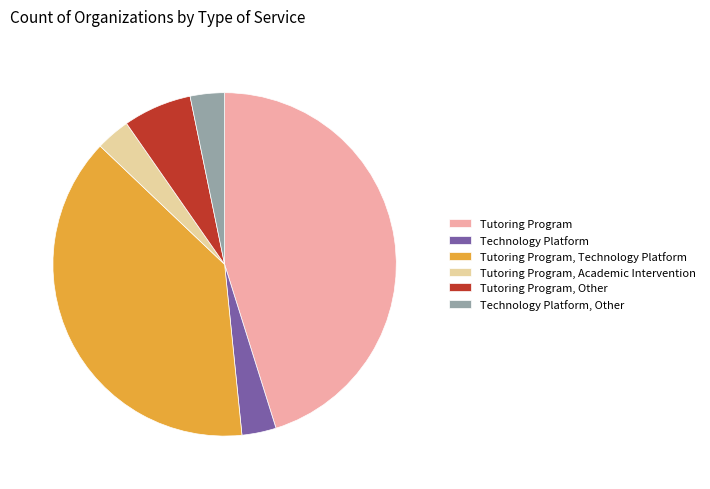

What is the largest slice in the pie chart?

Tutoring Program